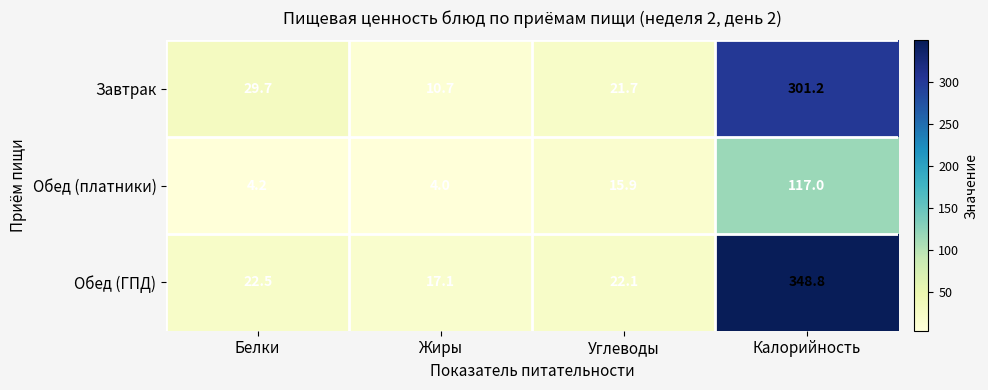

Reading left to right, list all the values displayed in this chart.

Завтрак: Белки=29.7	Жиры=10.7	Углеводы=21.7	Калорийность=301.2
Обед (платники): Белки=4.2	Жиры=4.0	Углеводы=15.9	Калорийность=117.0
Обед (ГПД): Белки=22.5	Жиры=17.1	Углеводы=22.1	Калорийность=348.8